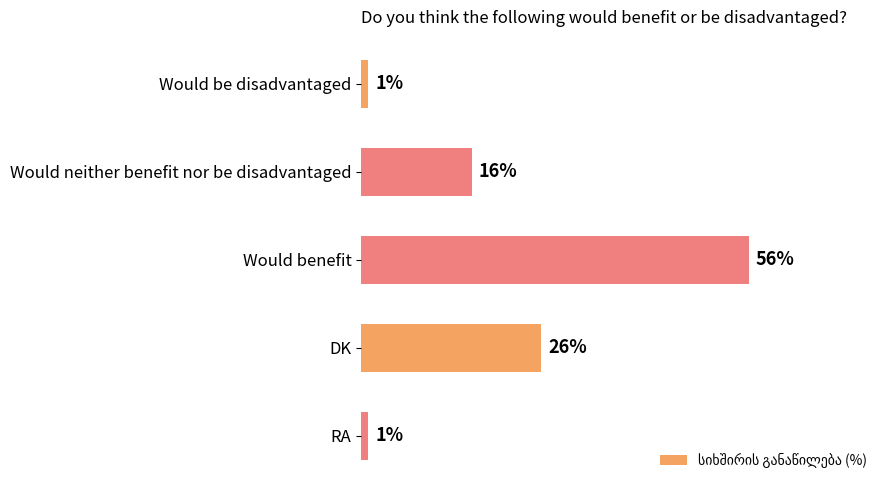

Which category has the highest value across all series?

Would benefit